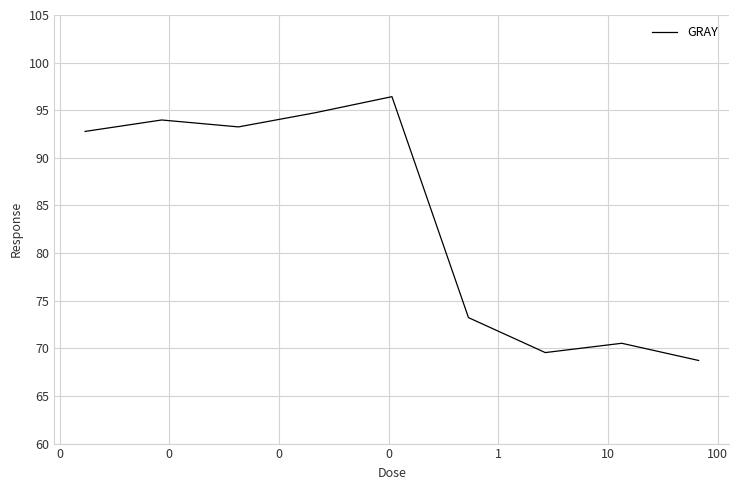

What is the difference between the maximum and minimum values?

27.7